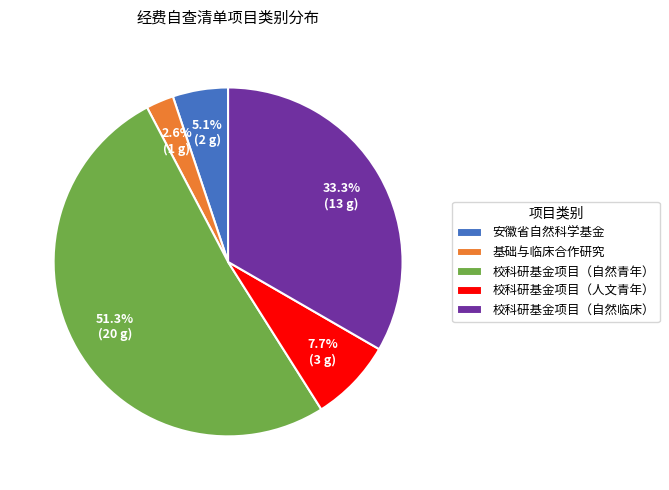

Which category has the smallest portion of the pie?

基础与临床合作研究